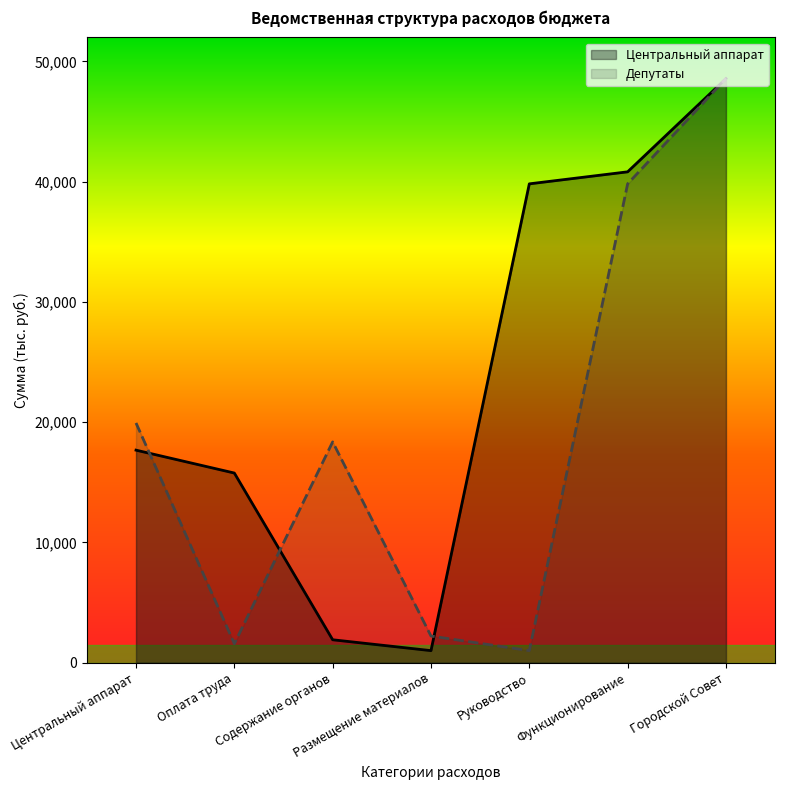

True or false: Депутаты has more than 2 interior local peaks.

False